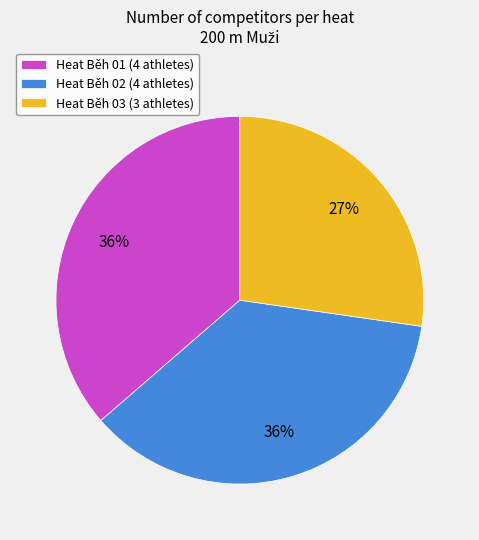

To the nearest percent, what is the average slice percentage?

33%